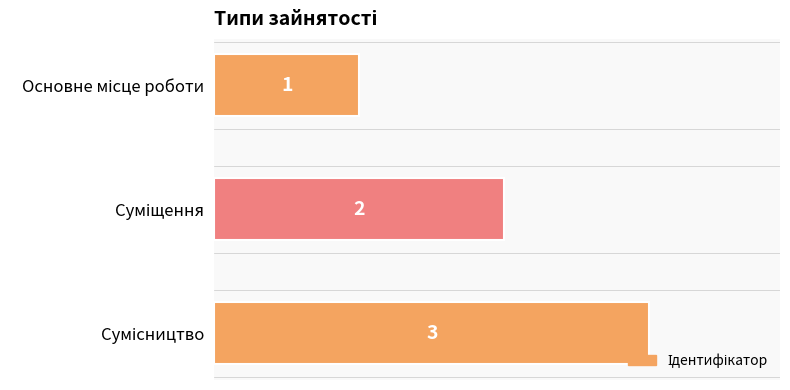

What is the value of the 2nd bar from the top?

2